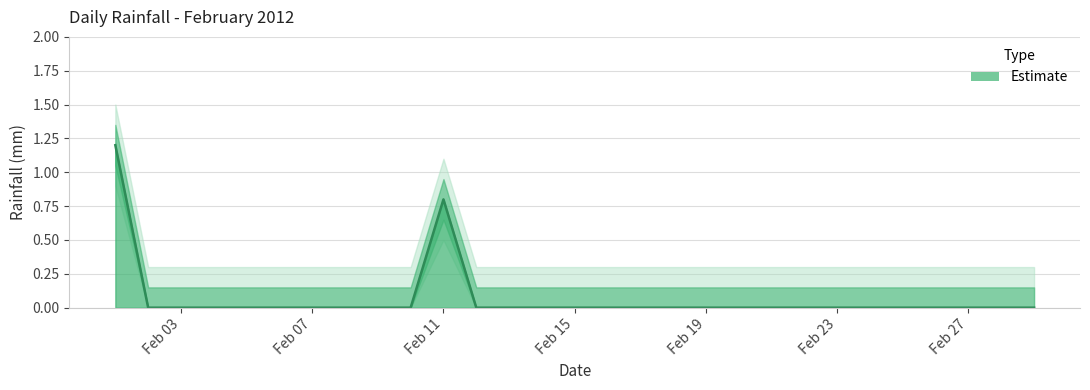

List the labels in order of value, smallest first.

2012-02-02, 2012-02-03, 2012-02-04, 2012-02-05, 2012-02-06, 2012-02-07, 2012-02-08, 2012-02-09, 2012-02-10, 2012-02-12, 2012-02-13, 2012-02-14, 2012-02-15, 2012-02-16, 2012-02-17, 2012-02-18, 2012-02-19, 2012-02-20, 2012-02-21, 2012-02-22, 2012-02-23, 2012-02-24, 2012-02-25, 2012-02-26, 2012-02-27, 2012-02-28, 2012-02-29, 2012-02-11, 2012-02-01